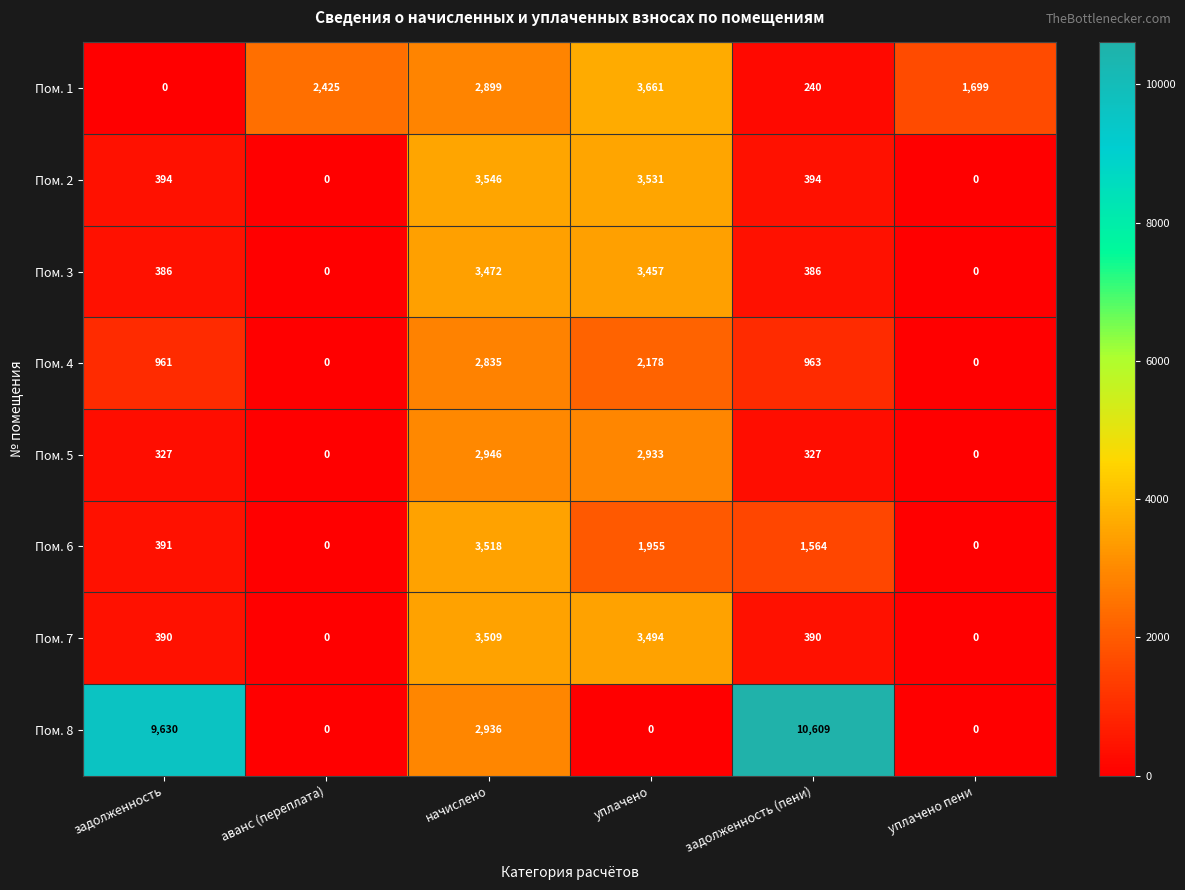

What is the difference between the maximum and minimum values in the Пом. 1 series?

3661